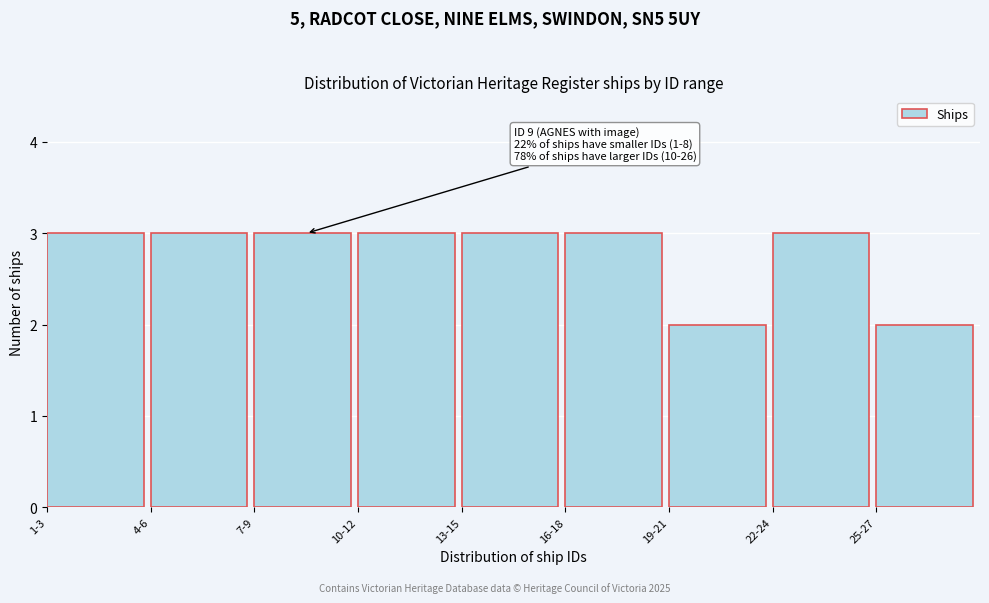

Reading left to right, what are all the values shown in this chart?

3	3	3	3	3	3	2	3	2